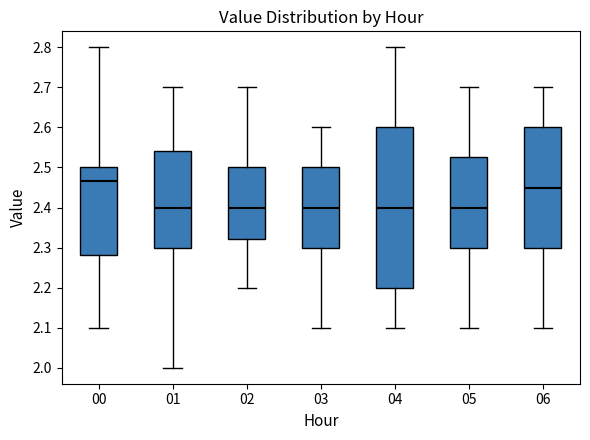

Which box is the tallest, from its lower edge to its upper edge?

04